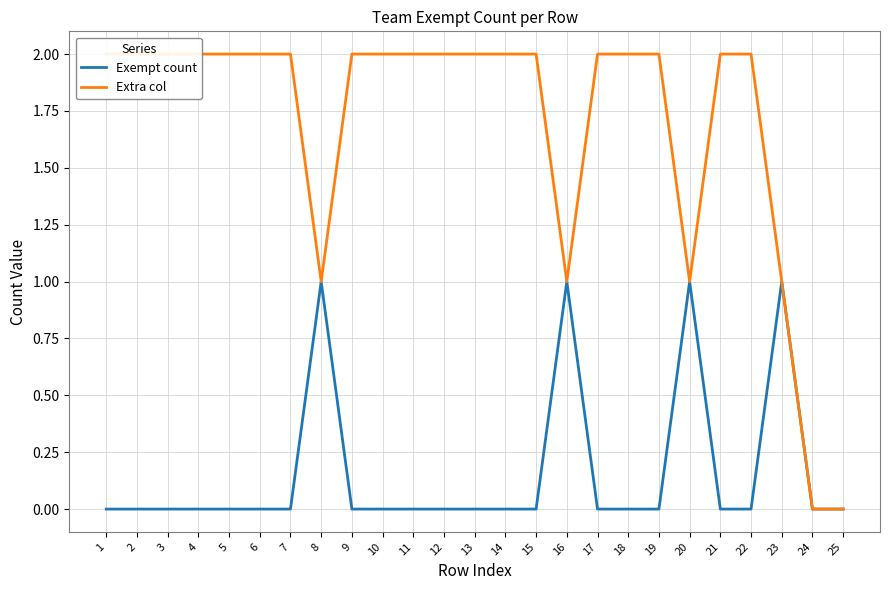

At which category does the chart reach its peak across all series?

1